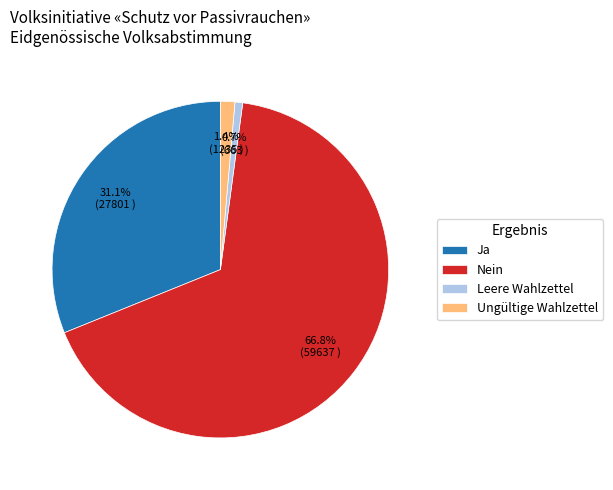

Count the number of slices in the pie.

4